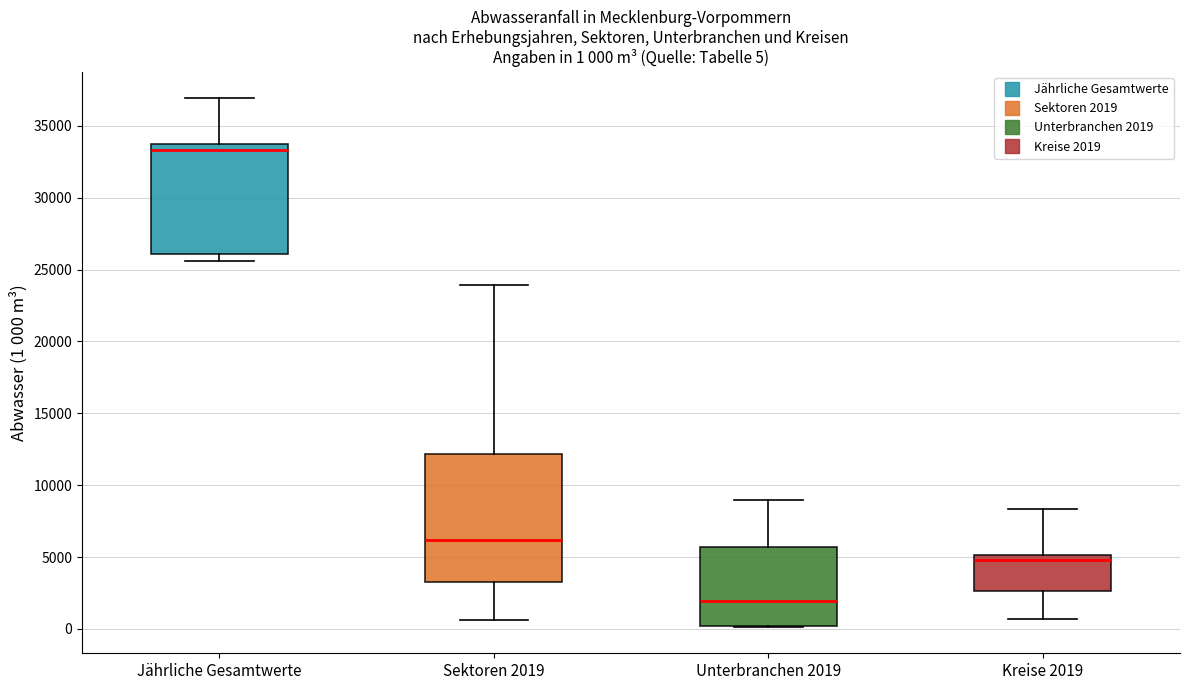

Which box is the tallest, from its lower edge to its upper edge?

Sektoren 2019